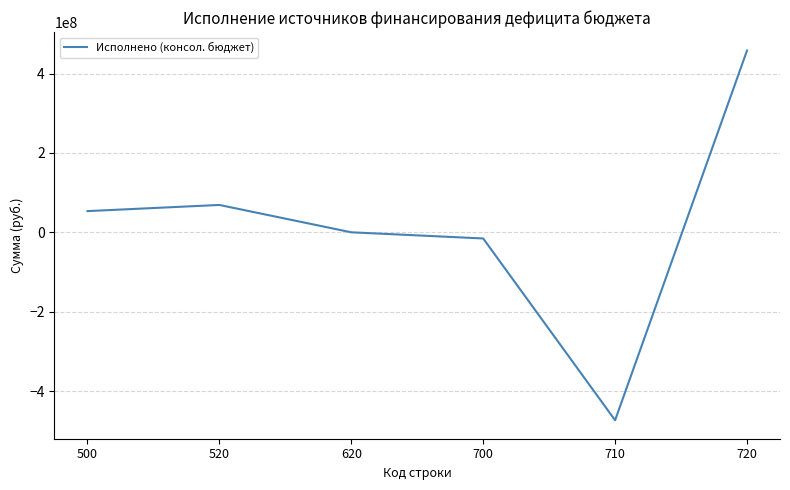

Does the chart display data point markers on the line(s)?

No